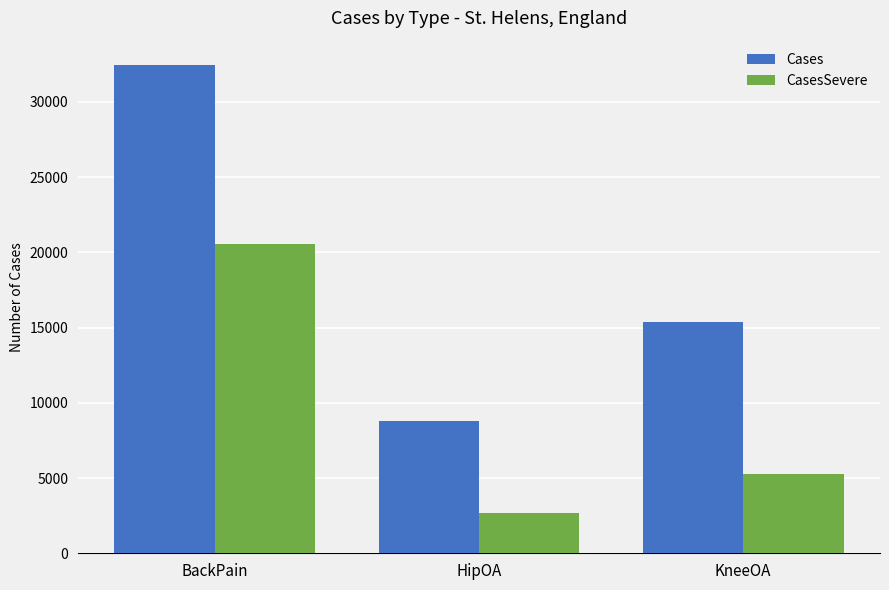

What are all the series names shown in the legend?

Cases, CasesSevere